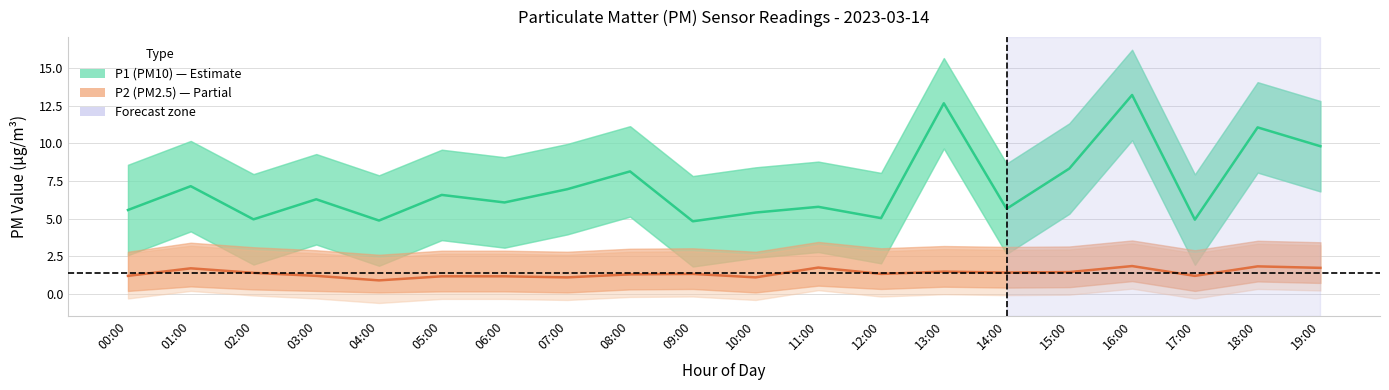

At 18:00, list the series in order from largest to smallest.

P1 (PM10), P2 (PM2.5)